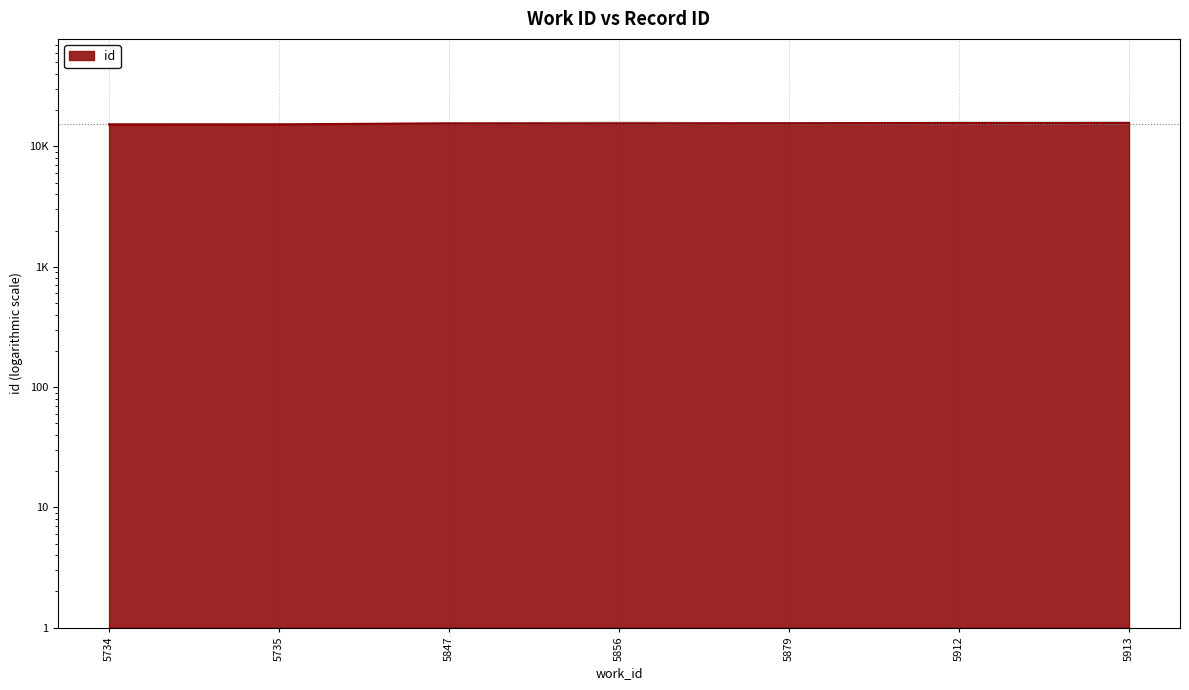

What is the change in value from 5734 to 5847?

+294